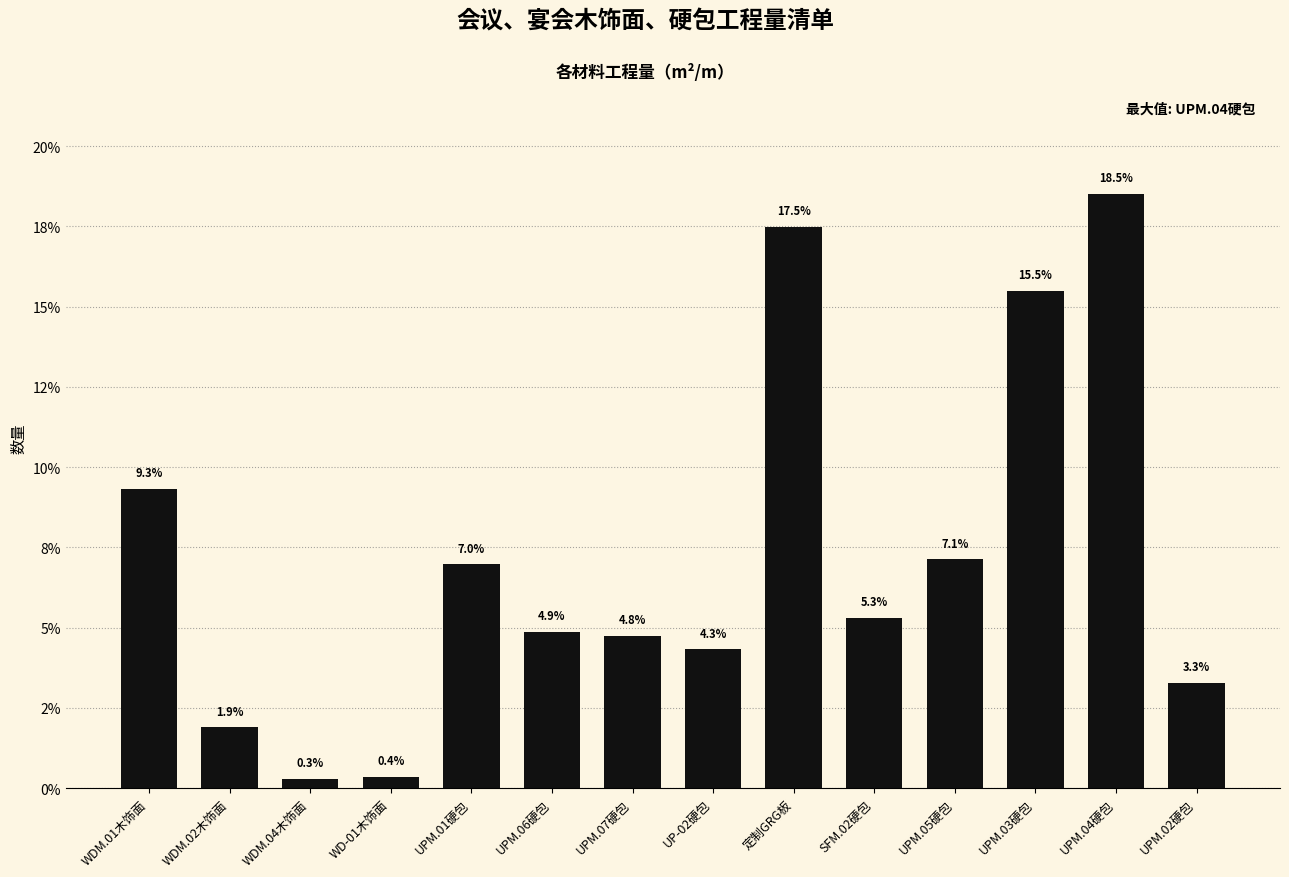

Reading left to right, what are all the values shown in this chart?

WDM.01木饰面=9.3	WDM.02木饰面=1.9	WDM.04木饰面=0.3	WD-01木饰面=0.4	UPM.01硬包=7.0	UPM.06硬包=4.9	UPM.07硬包=4.8	UP-02硬包=4.3	定制GRG板=17.5	SFM.02硬包=5.3	UPM.05硬包=7.1	UPM.03硬包=15.5	UPM.04硬包=18.5	UPM.02硬包=3.3